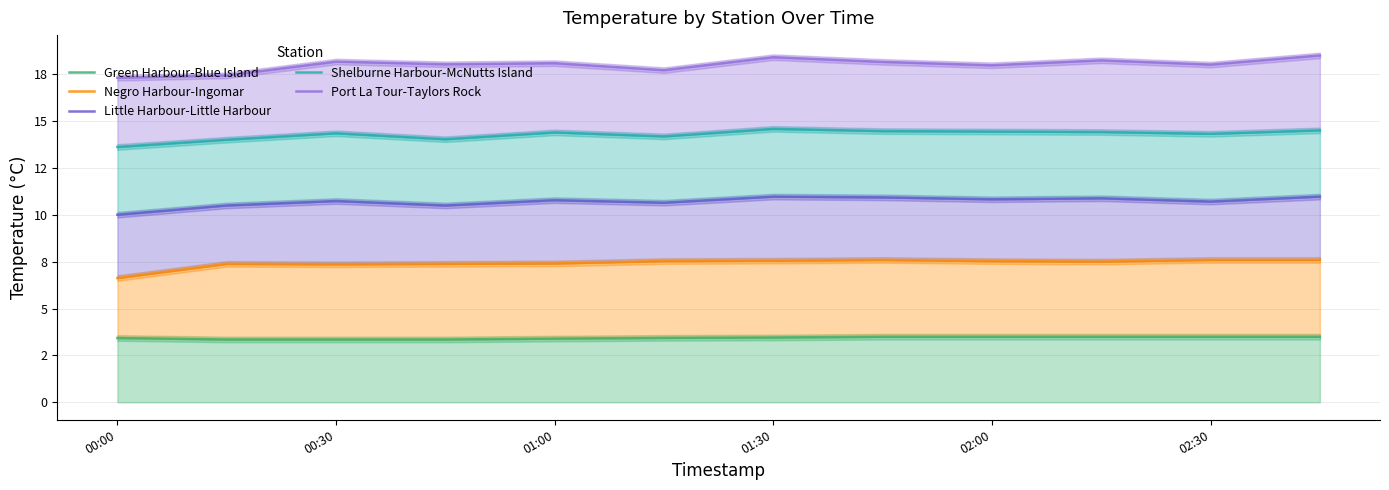

True or false: Green Harbour-Blue Island and Little Harbour-Little Harbour intersect in this chart.

False